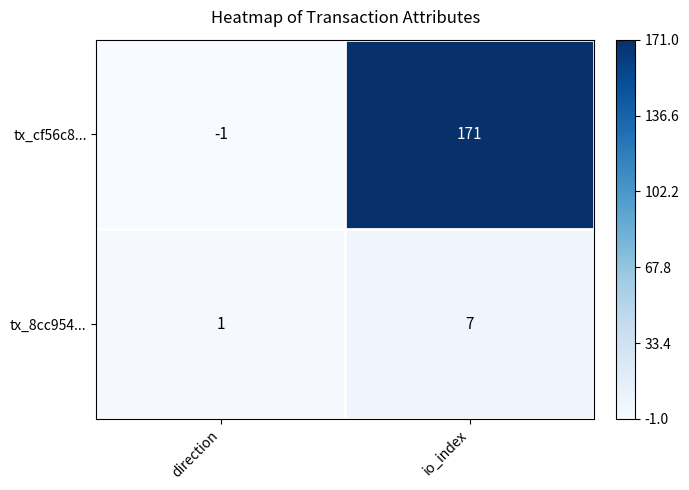

True or false: tx_8cc954... has a value of 11 at io_index.

False